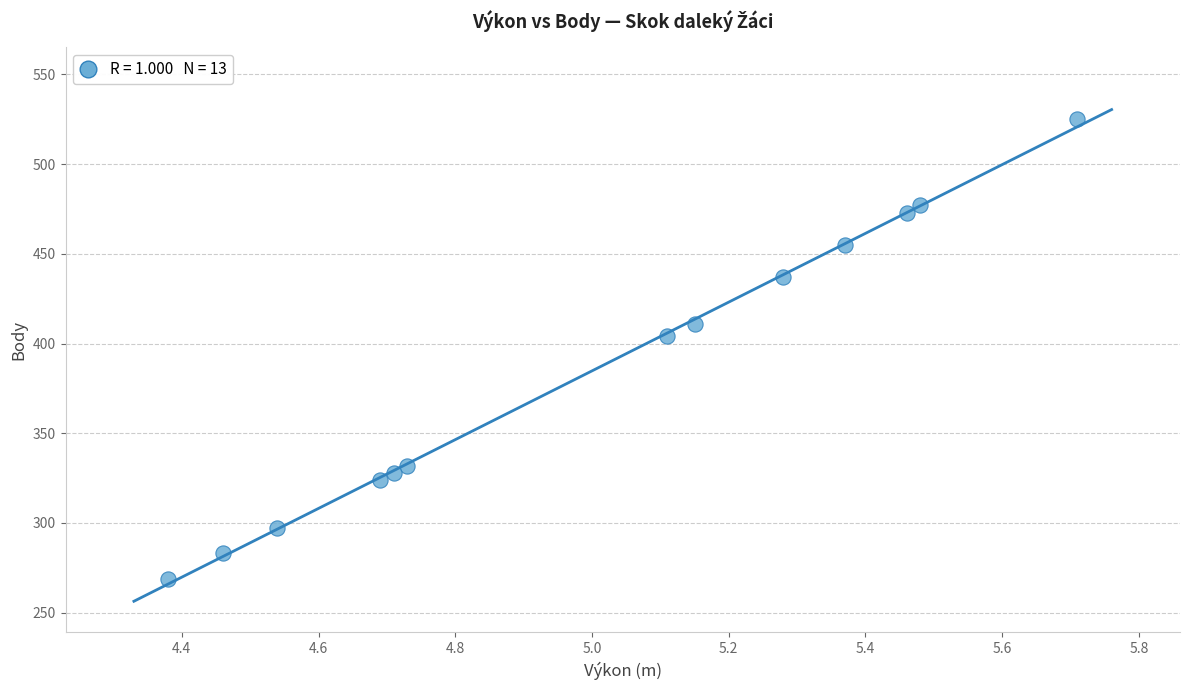

What Y value in the scatter plot is closest to 397?

404